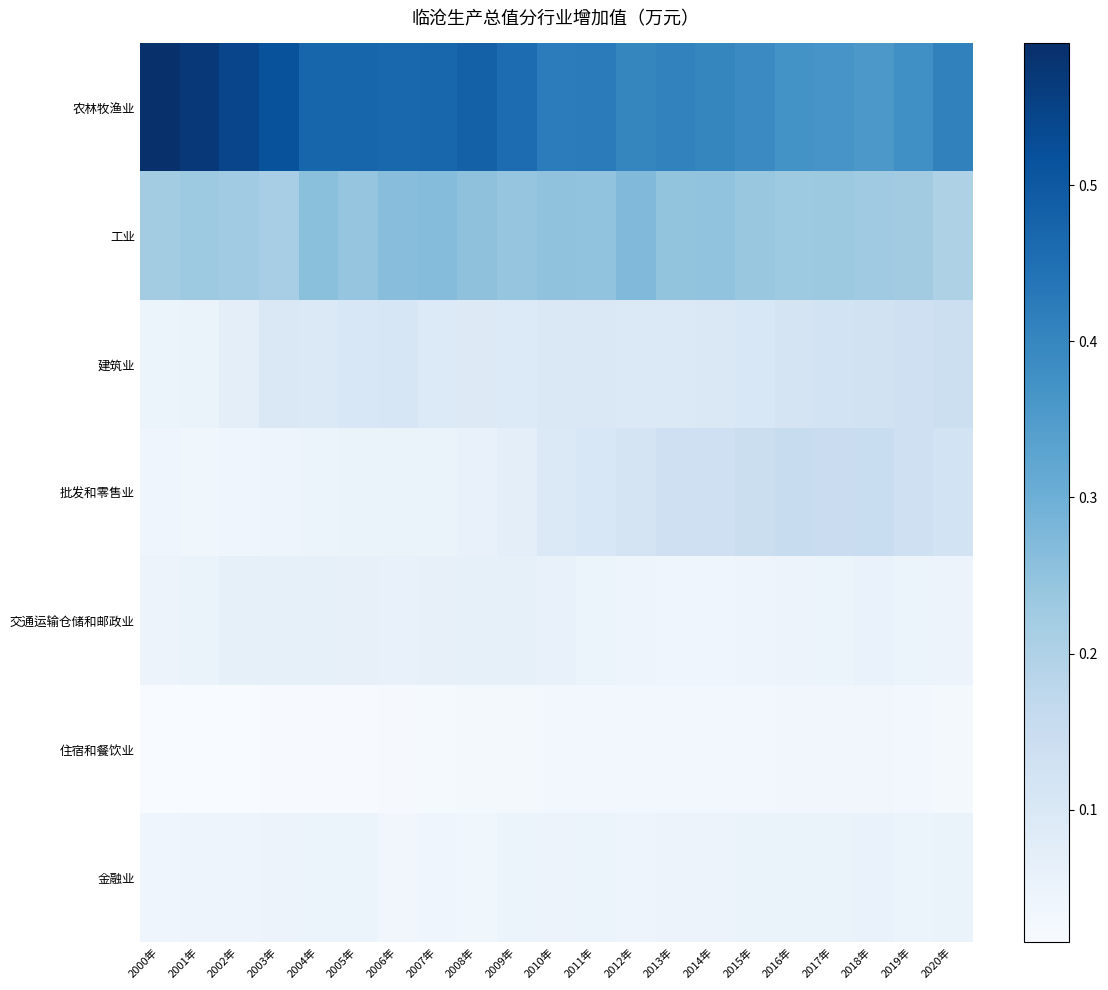

Which series has the widest spread of values?

农林牧渔业